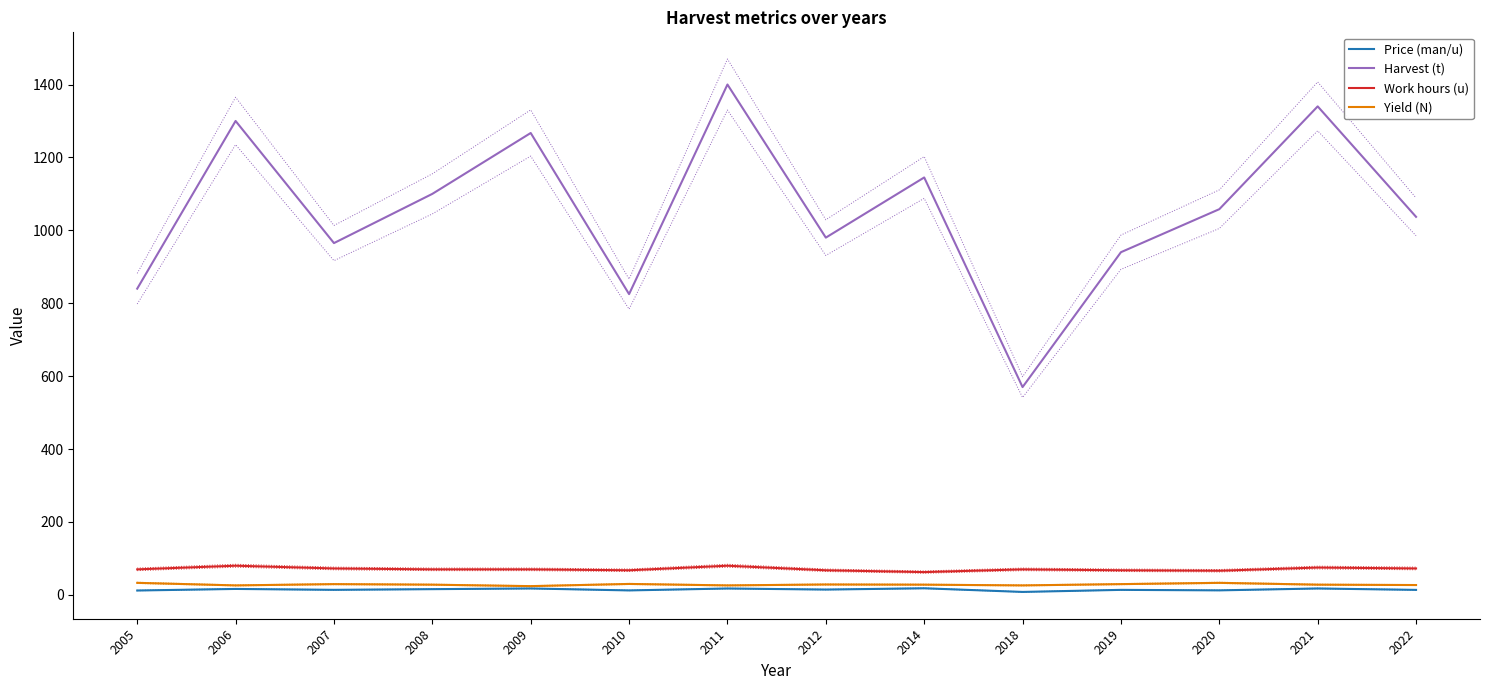

Where is the first local maximum for Yield (N)?

2007